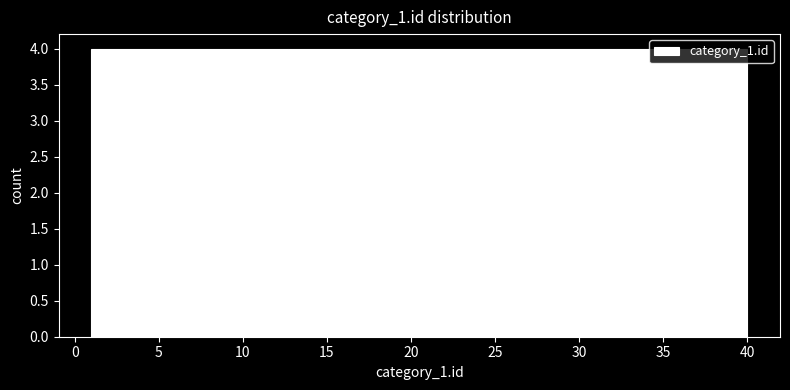

Reading left to right, list every bar in this chart as the range it spans on the x-axis followed by its height. Neither the bar edges nor the heights are printed on the chart, so give them approximately, as read against the axes.

1.0 to 4.9: 4
4.9 to 8.8: 4
8.8 to 12.7: 4
12.7 to 16.6: 4
16.6 to 20.5: 4
20.5 to 24.4: 4
24.4 to 28.3: 4
28.3 to 32.2: 4
32.2 to 36.1: 4
36.1 to 40.0: 4